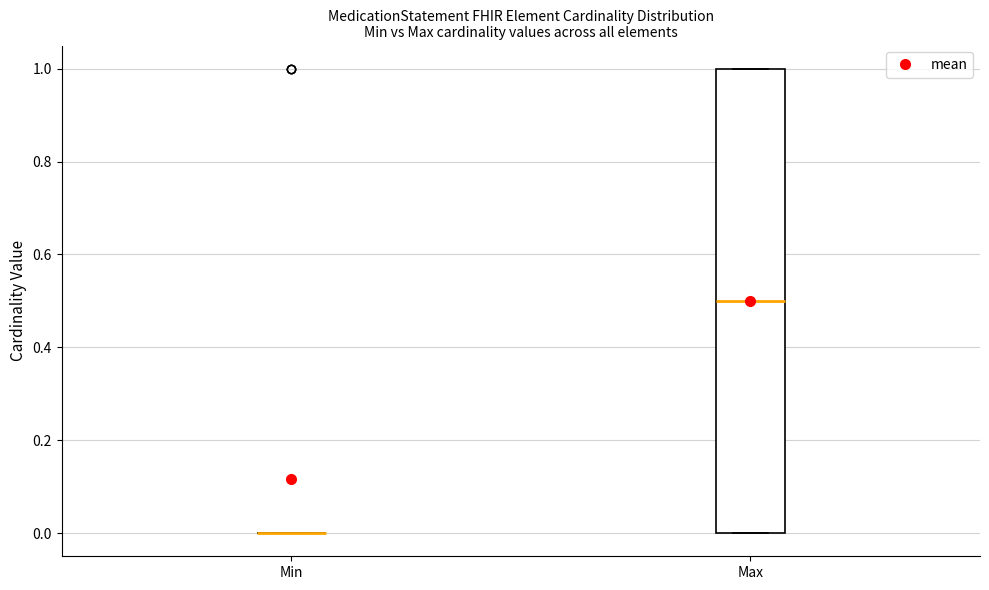

Which box is the tallest, from its lower edge to its upper edge?

Max